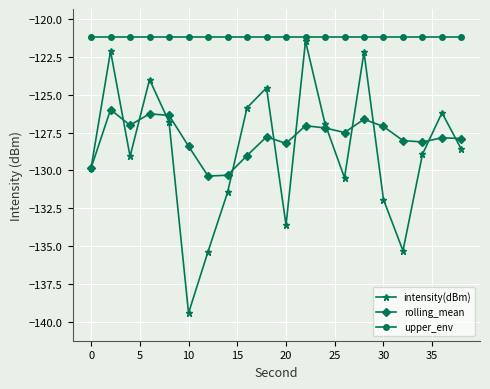

Which series has the largest total across all categories?

upper_env